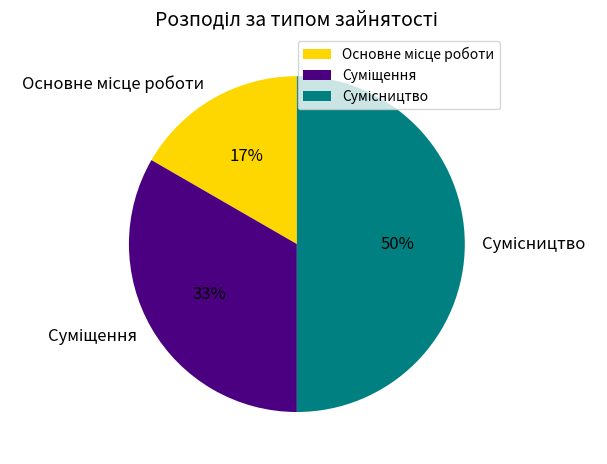

To the nearest percent, what is the average slice percentage?

33%